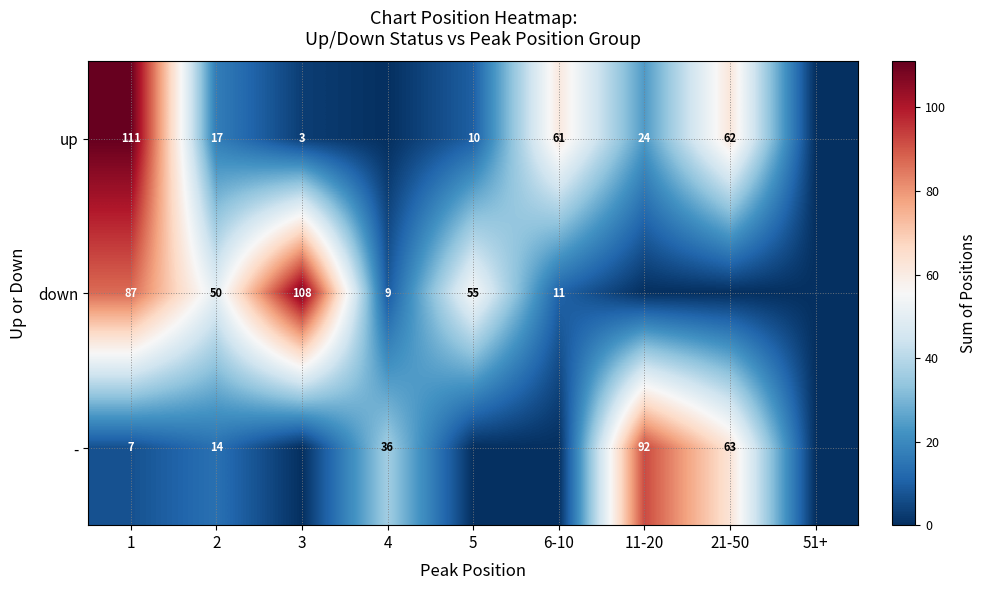

Is it true that up equals 62 at 21-50?

True